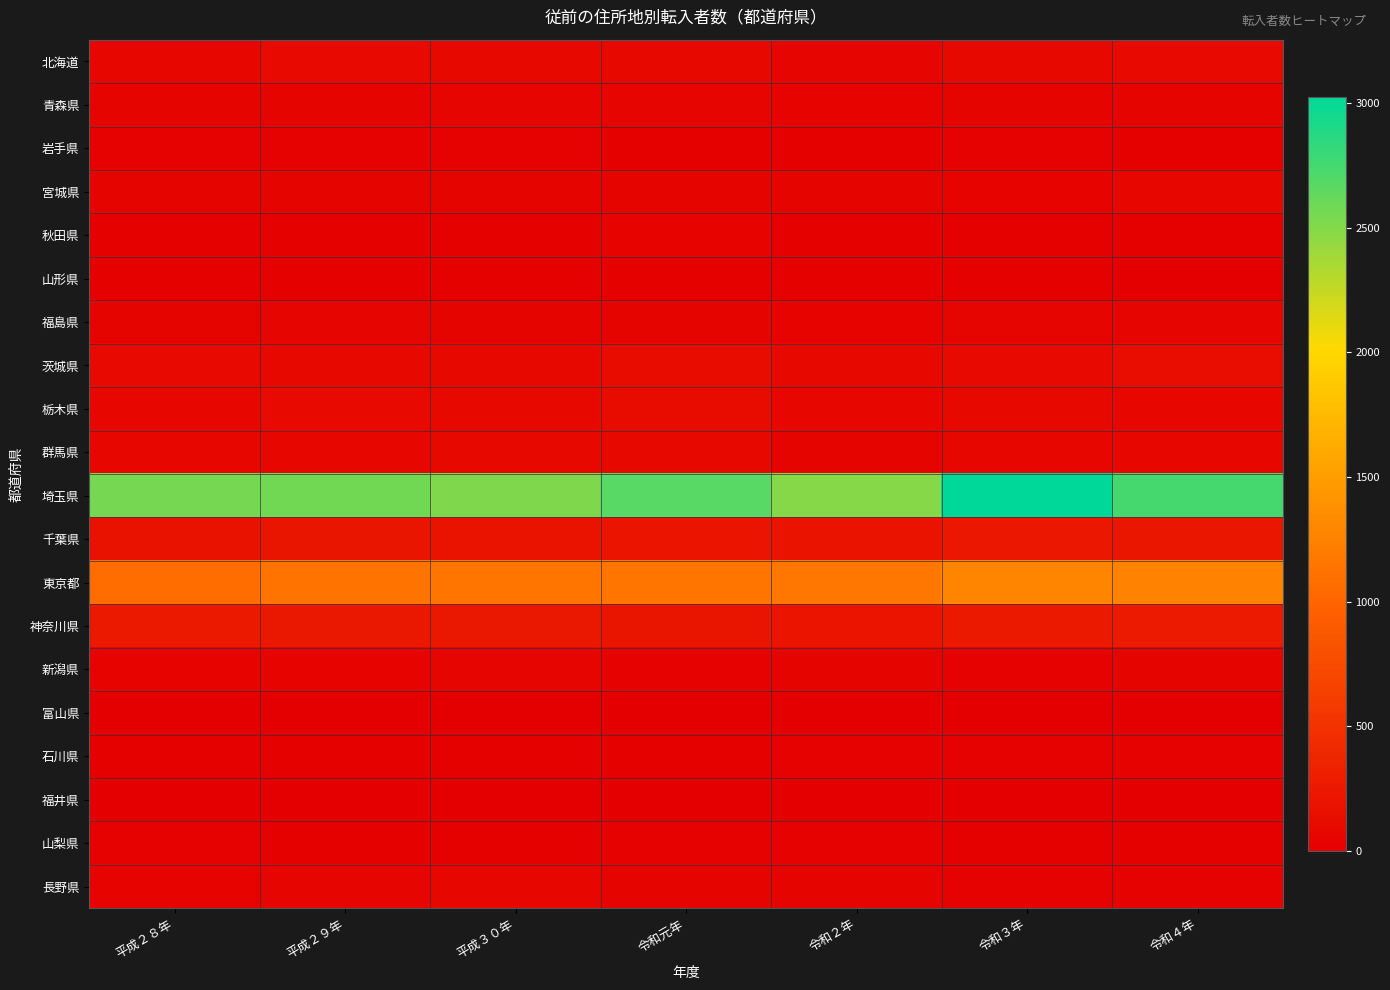

At how many categories does at least one series exceed 174?

7